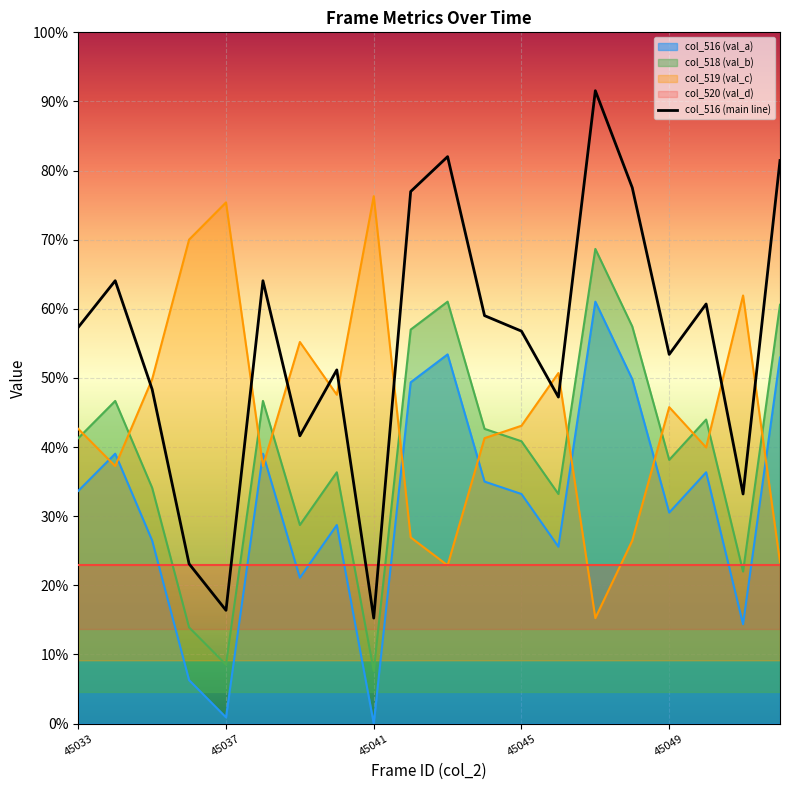

Where is the first local maximum?

45037